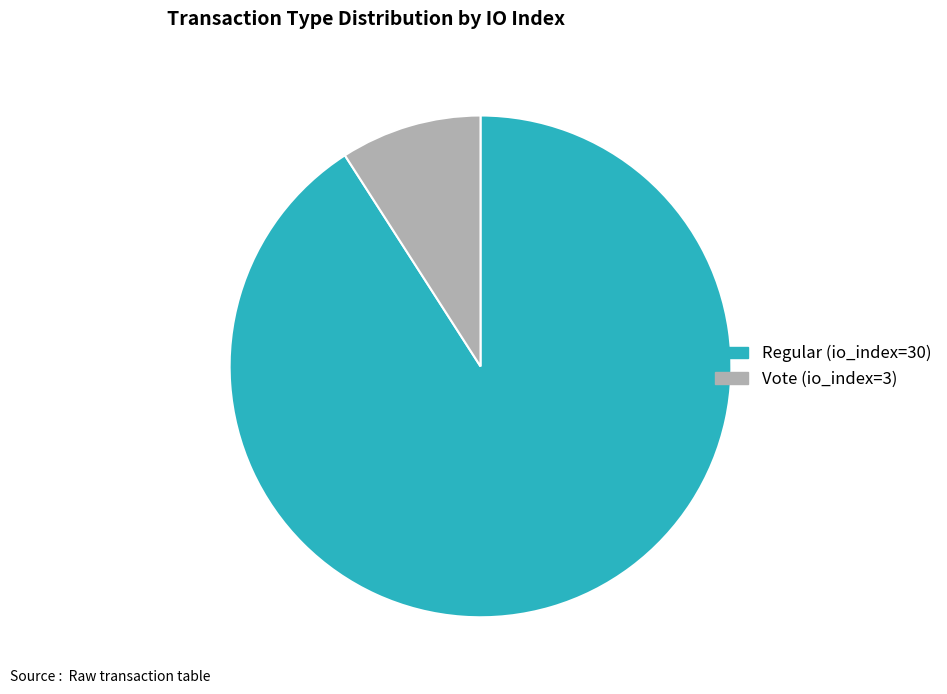

Rank the categories by value from highest to lowest.

Regular (io_index=30), Vote (io_index=3)